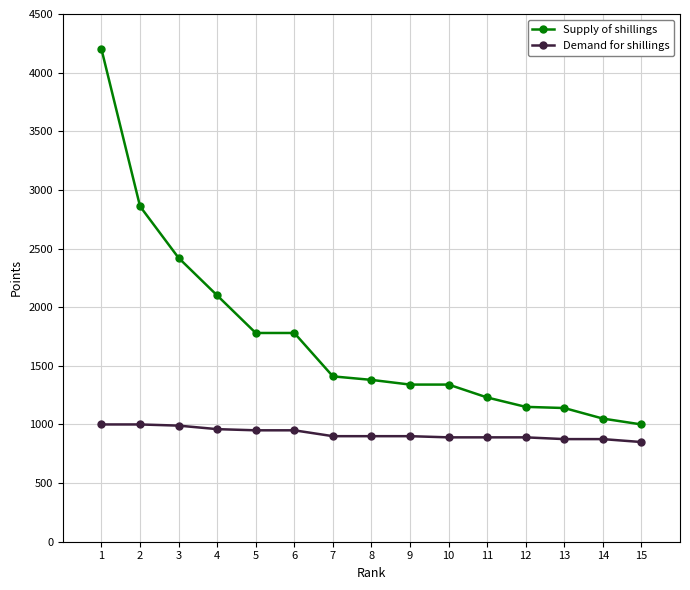

What is the value of the Supply of shillings point at the 7th from the left?

1410